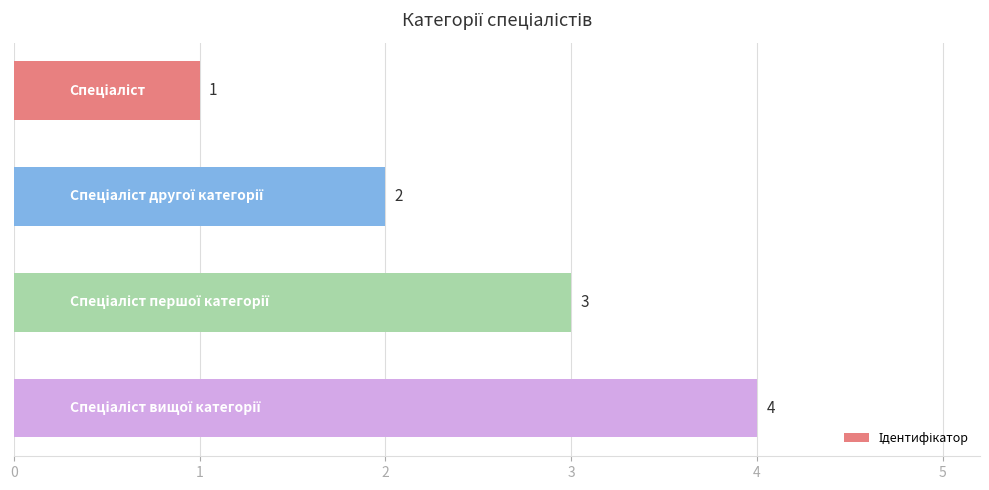

What is the value of the 2nd bar from the top?

2